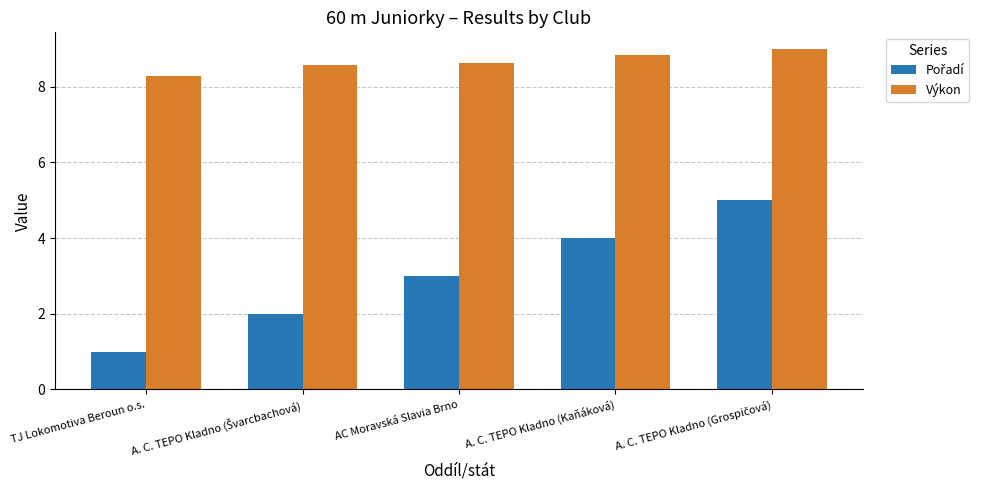

Which category has the lowest value in the Výkon series?

TJ Lokomotiva Beroun o.s.